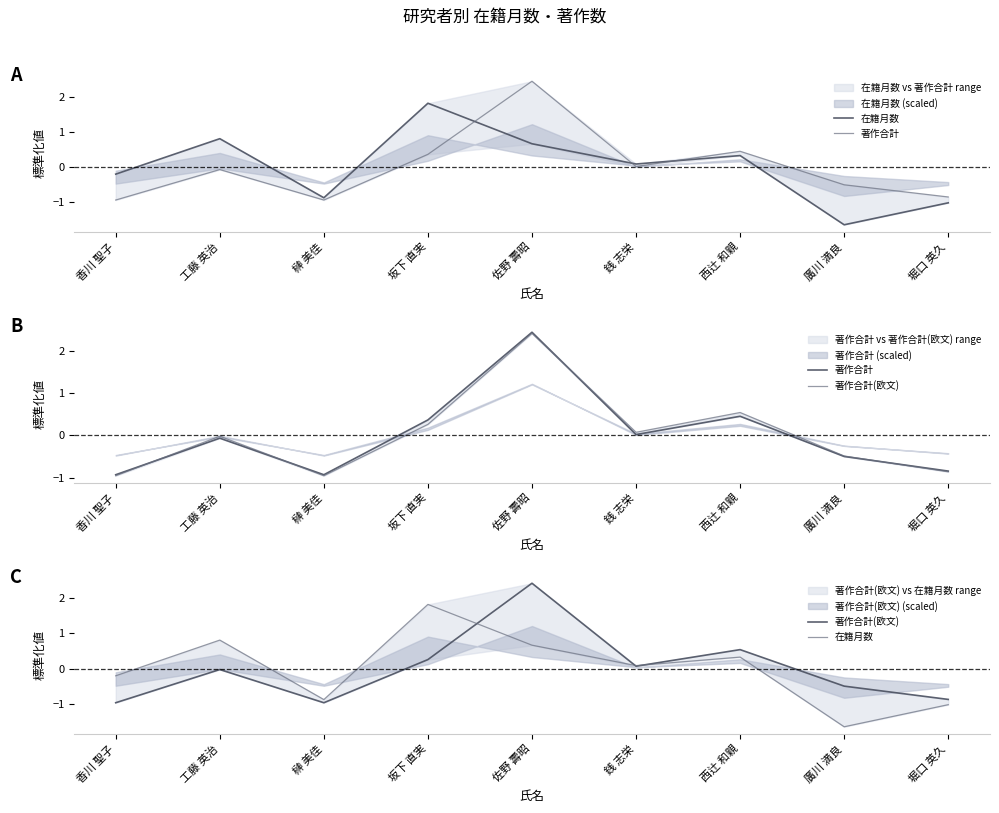

How many values in the 著作合計(欧文) series exceed 0?

4